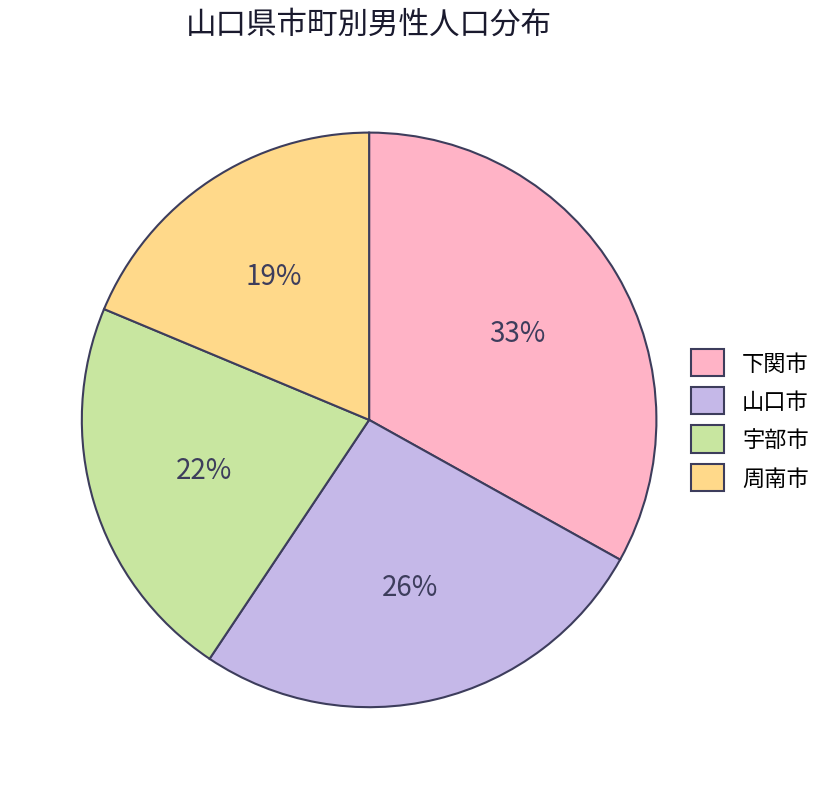

True or false: 周南市 accounts for 7% of the total.

False